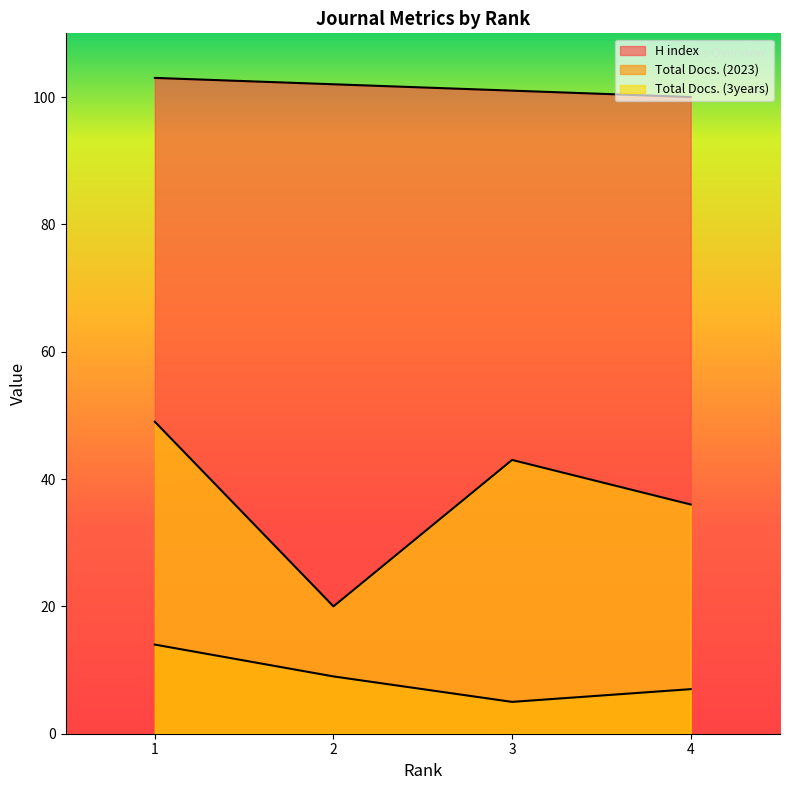

Where is the first local minimum for Total Docs. (2023)?

3